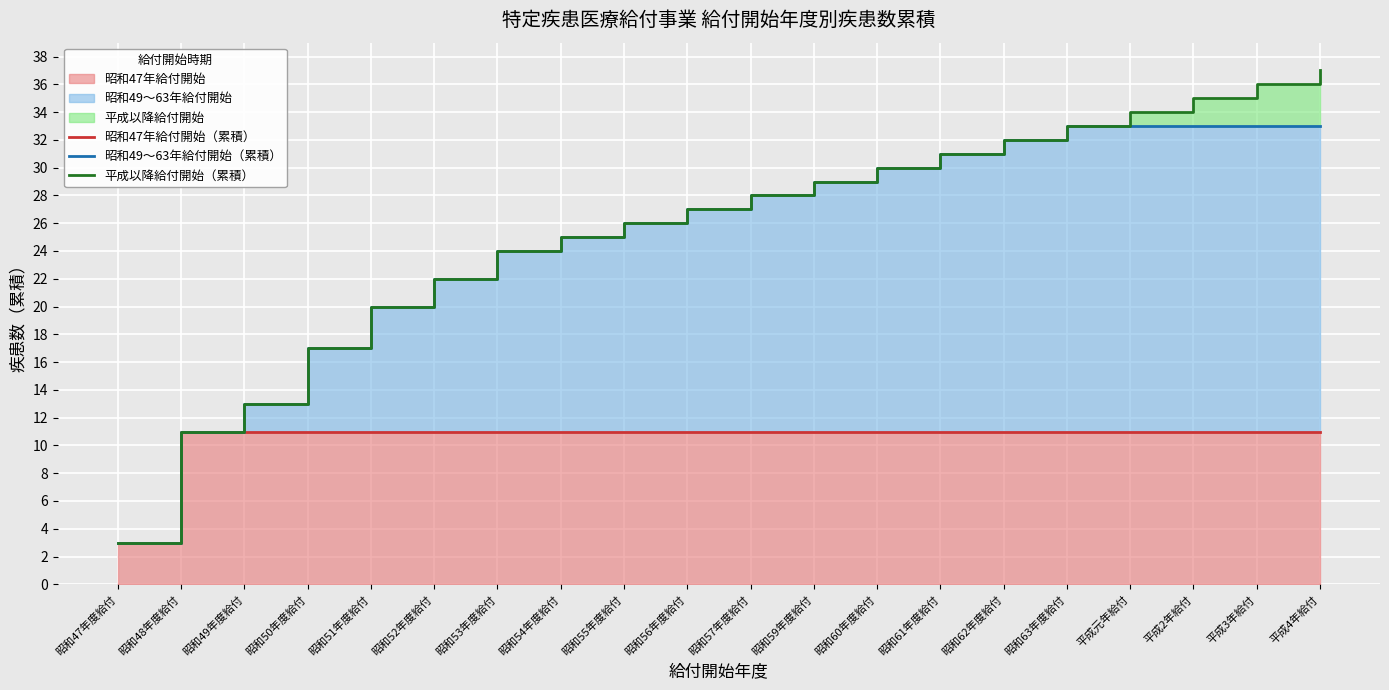

Reading left to right, list all the values displayed in this chart.

昭和47年給付開始（累積）: 昭和47年度給付=3	昭和48年度給付=11	昭和49年度給付=11	昭和50年度給付=11	昭和51年度給付=11	昭和52年度給付=11	昭和53年度給付=11	昭和54年度給付=11	昭和55年度給付=11	昭和56年度給付=11	昭和57年度給付=11	昭和59年度給付=11	昭和60年度給付=11	昭和61年度給付=11	昭和62年度給付=11	昭和63年度給付=11	平成元年給付=11	平成2年給付=11	平成3年給付=11	平成4年給付=11
昭和49〜63年給付開始（累積）: 昭和47年度給付=3	昭和48年度給付=11	昭和49年度給付=13	昭和50年度給付=17	昭和51年度給付=20	昭和52年度給付=22	昭和53年度給付=24	昭和54年度給付=25	昭和55年度給付=26	昭和56年度給付=27	昭和57年度給付=28	昭和59年度給付=29	昭和60年度給付=30	昭和61年度給付=31	昭和62年度給付=32	昭和63年度給付=33	平成元年給付=33	平成2年給付=33	平成3年給付=33	平成4年給付=33
平成以降給付開始（累積）: 昭和47年度給付=3	昭和48年度給付=11	昭和49年度給付=13	昭和50年度給付=17	昭和51年度給付=20	昭和52年度給付=22	昭和53年度給付=24	昭和54年度給付=25	昭和55年度給付=26	昭和56年度給付=27	昭和57年度給付=28	昭和59年度給付=29	昭和60年度給付=30	昭和61年度給付=31	昭和62年度給付=32	昭和63年度給付=33	平成元年給付=34	平成2年給付=35	平成3年給付=36	平成4年給付=37